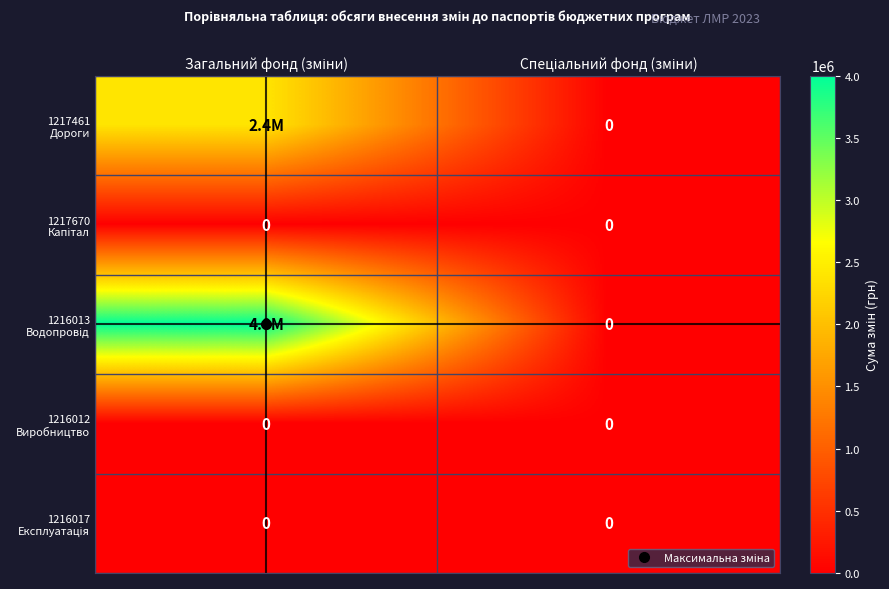

List the series in order of their peak value, highest first.

1216013 Водопровід, 1217461 Дороги, 1217670 Капітал, 1216012 Виробництво, 1216017 Експлуатація